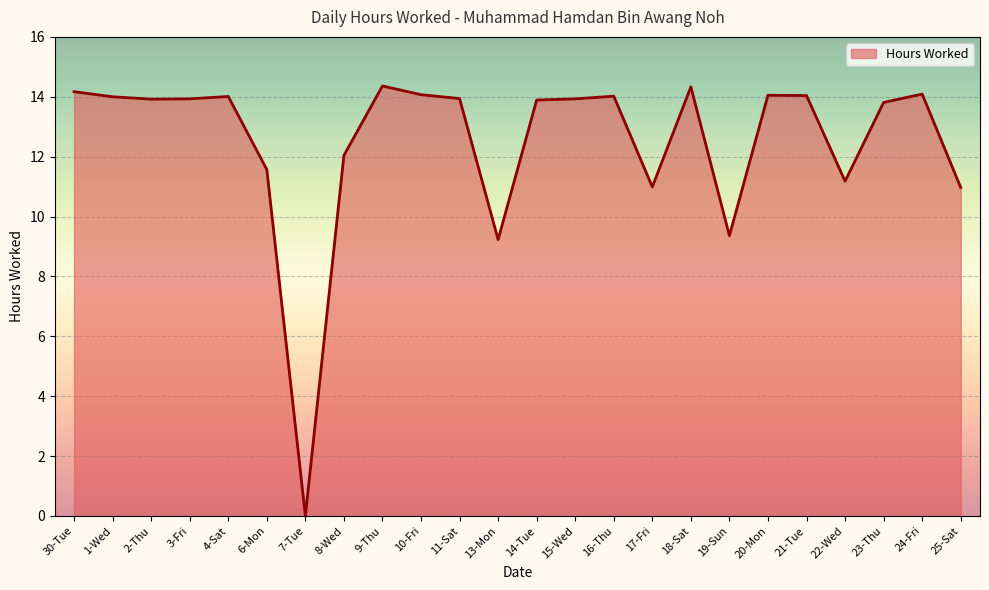

True or false: the data shows 14.1 at 10-Fri.

True